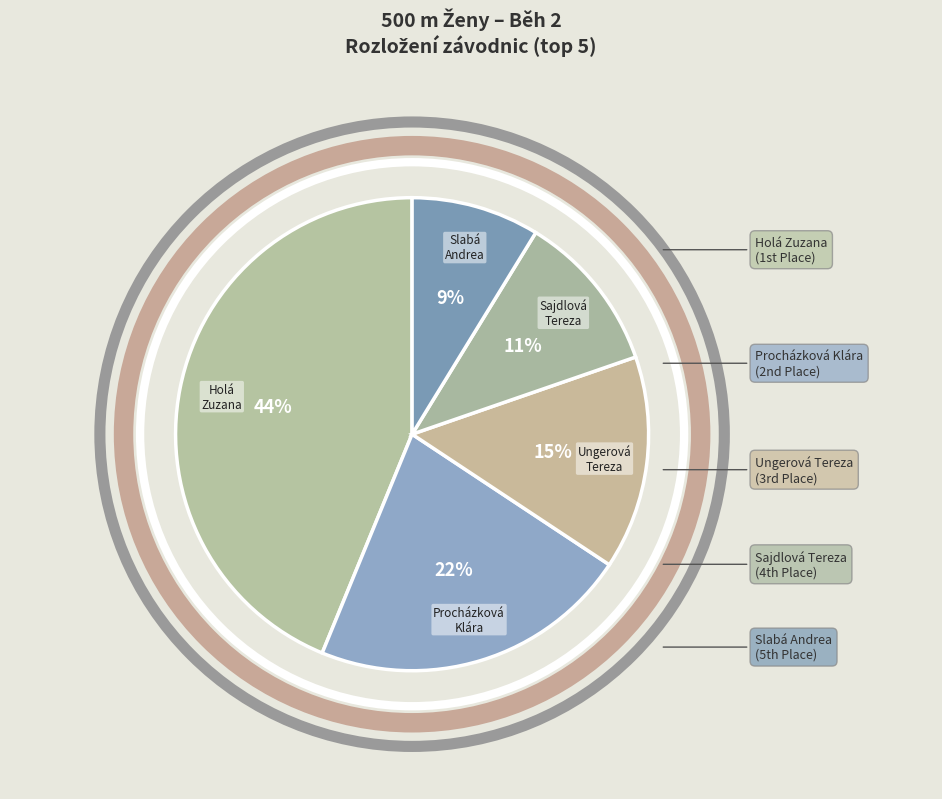

Combined, do Ungerová Tereza and Sajdlová Tereza account for over 50%?

No